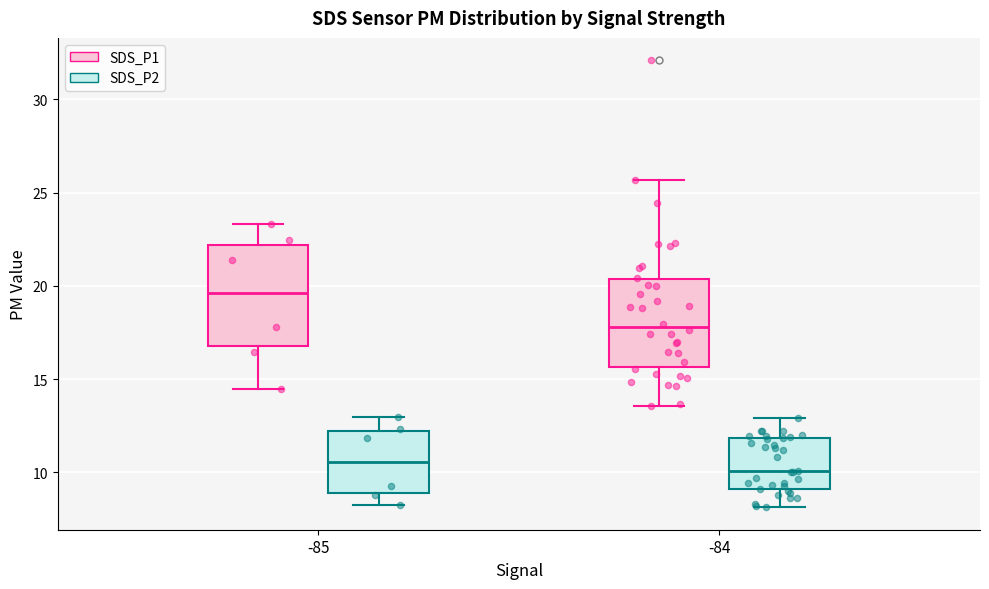

Where does the upper whisker of the box for -85 (SDS_P1) end on the y-axis? The values are not printed on the chart, so give them approximately, as read against the axis.

23.5